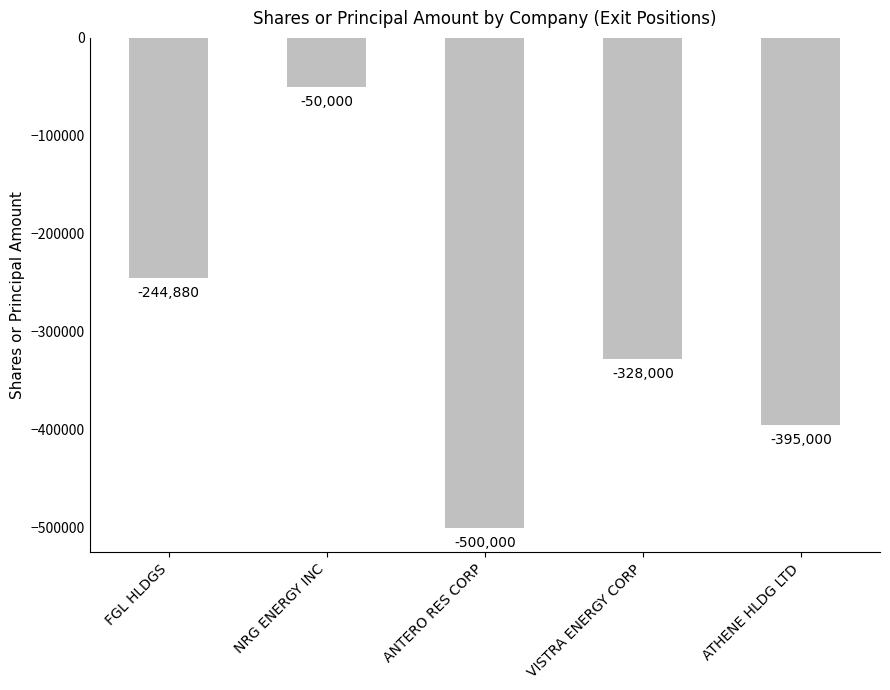

Does the chart contain stacked bars?

No